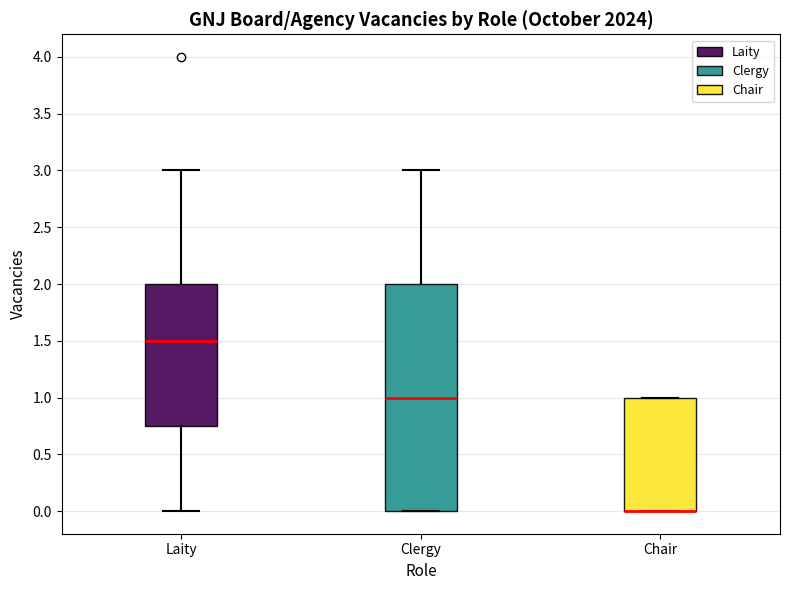

Reading left to right, read every box against the y-axis: the position of its median line, the range the box covers, and the ends of its whiskers. The values are not printed on the chart, so give them approximately, as read against the axis.

Laity: median 1.50, box 0.75 to 2.00, whiskers 0.00 to 3.00
Clergy: median 1.00, box 0.00 to 2.00, whiskers 0.00 to 3.00
Chair: median 0.00 (drawn on the box's lower edge), box 0.00 to 1.00, whiskers 0.00 to 1.00